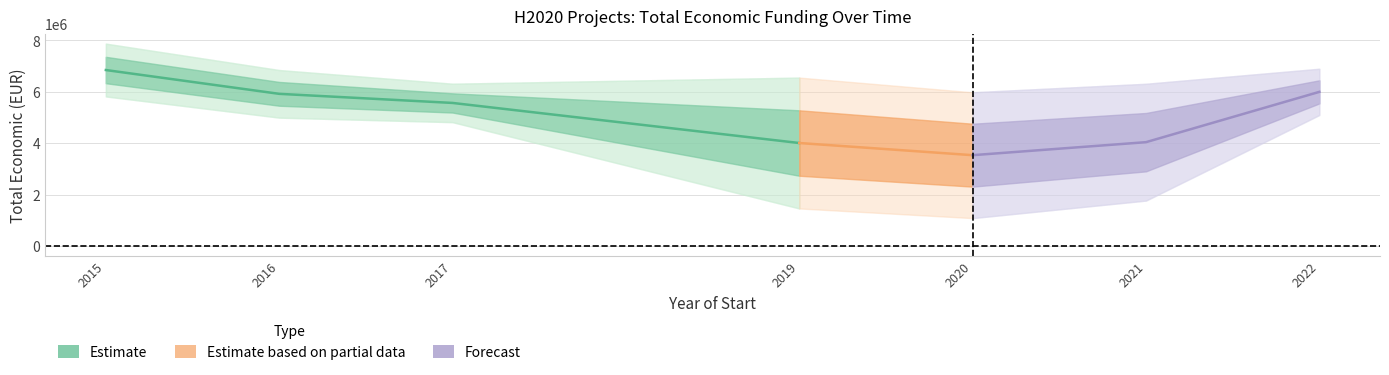

What is the maximum value shown in the chart?

6850000